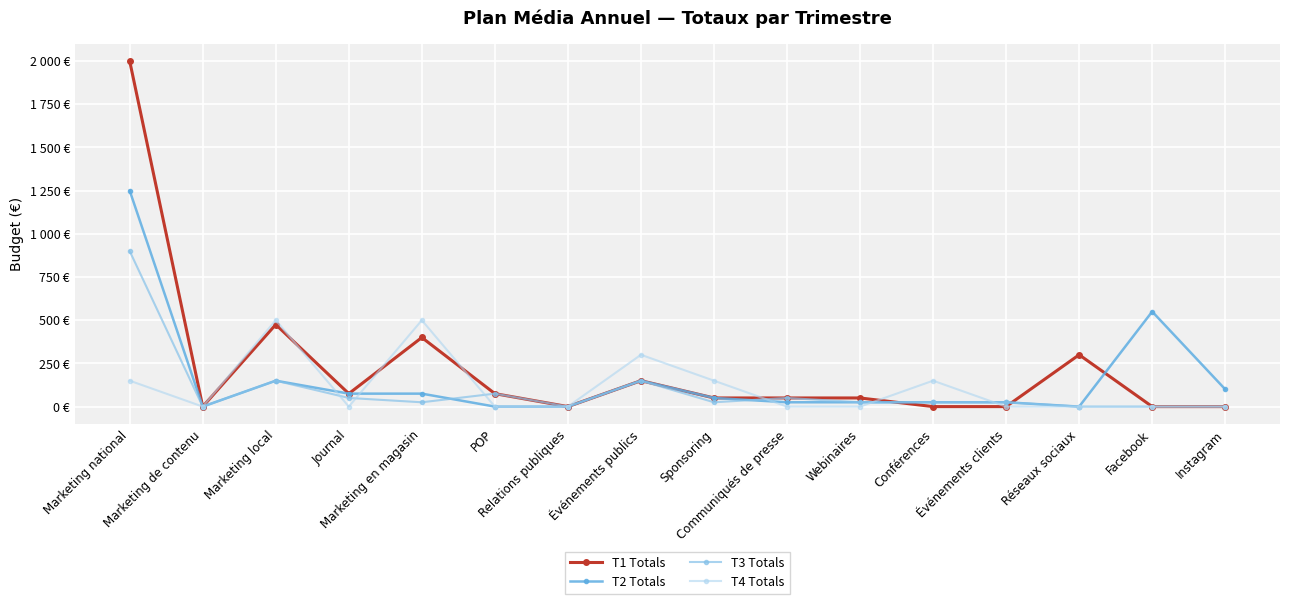

Where is the first local minimum for T4 Totals?

Marketing de contenu